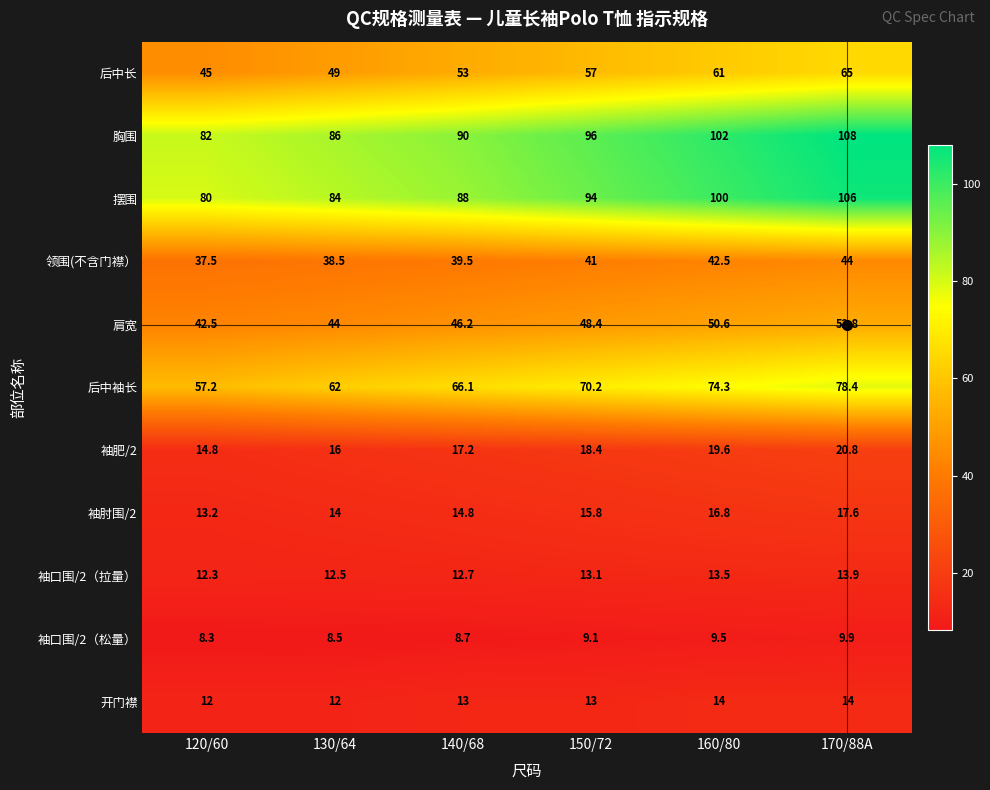

True or false: 后中长 has a value of 57.0 at 150/72.

True